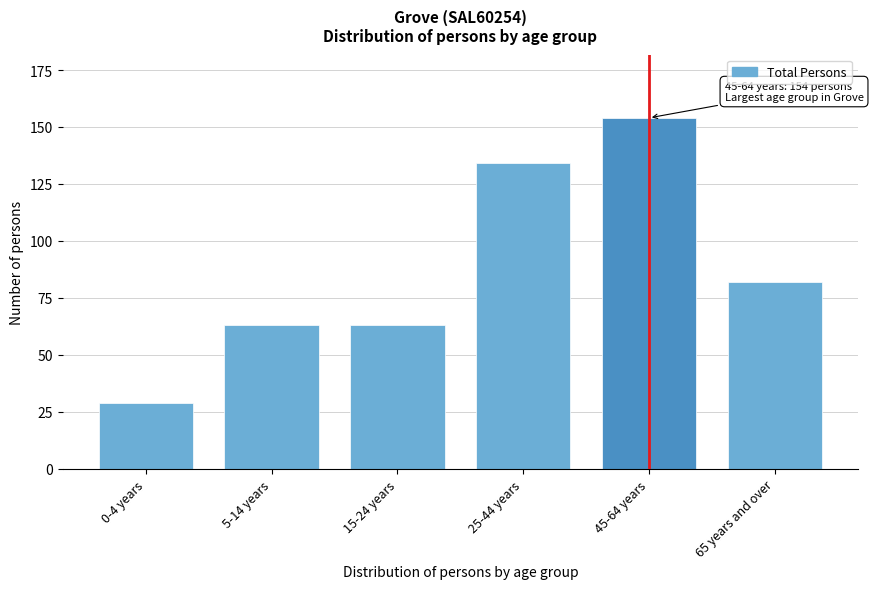

Reading right to left, extract all data points from this chart.

82	154	134	63	63	29